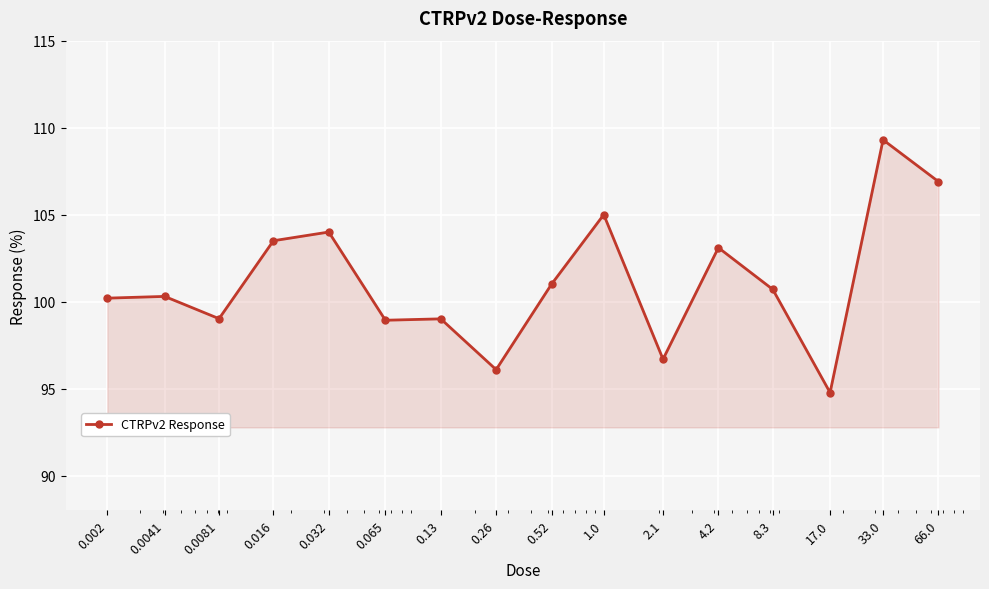

What is the sum of all values?

1618.5